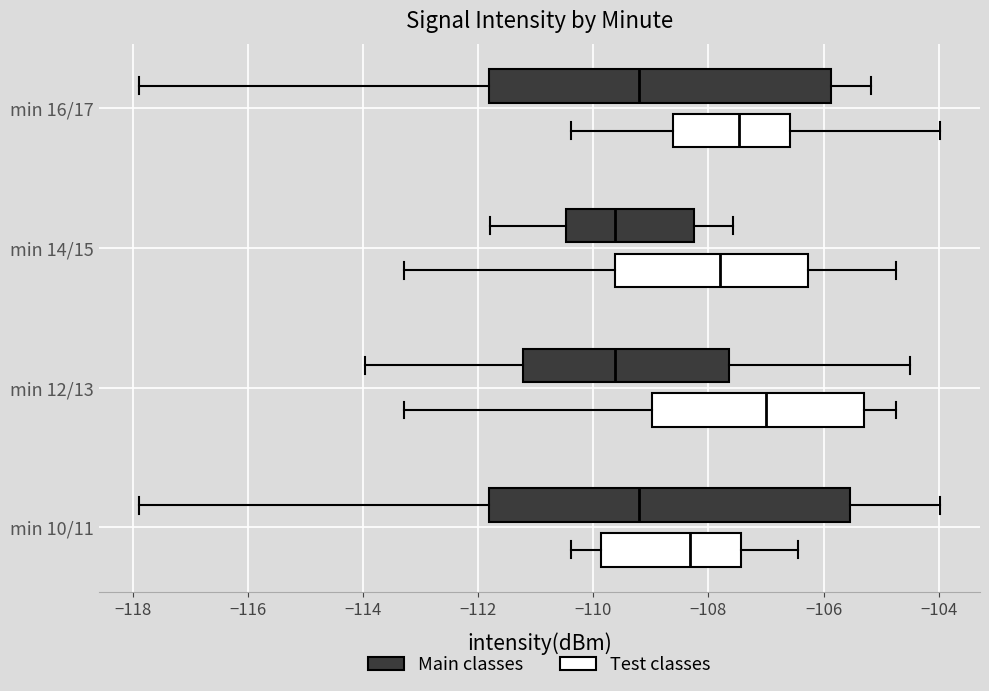

Where does the median line of the box for min 10/11 (Test classes) sit on the x-axis? The values are not printed on the chart, so give them approximately, as read against the axis.

-108.4